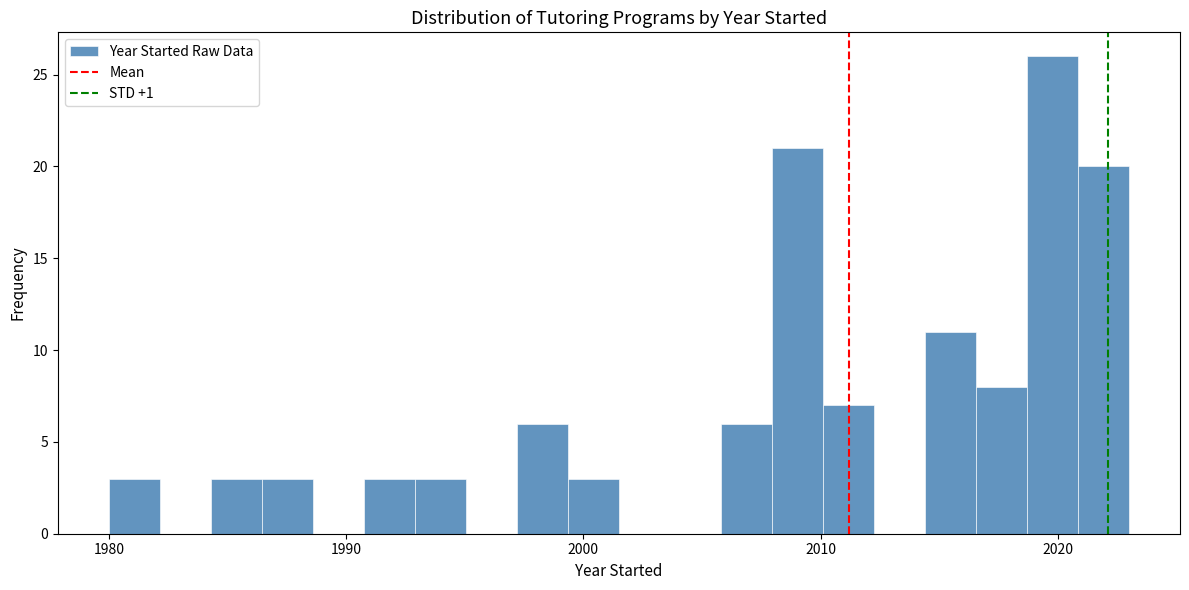

Around what value on the x-axis is the tallest bar? Give the approximate position of its centre, as read against the axis.

2020